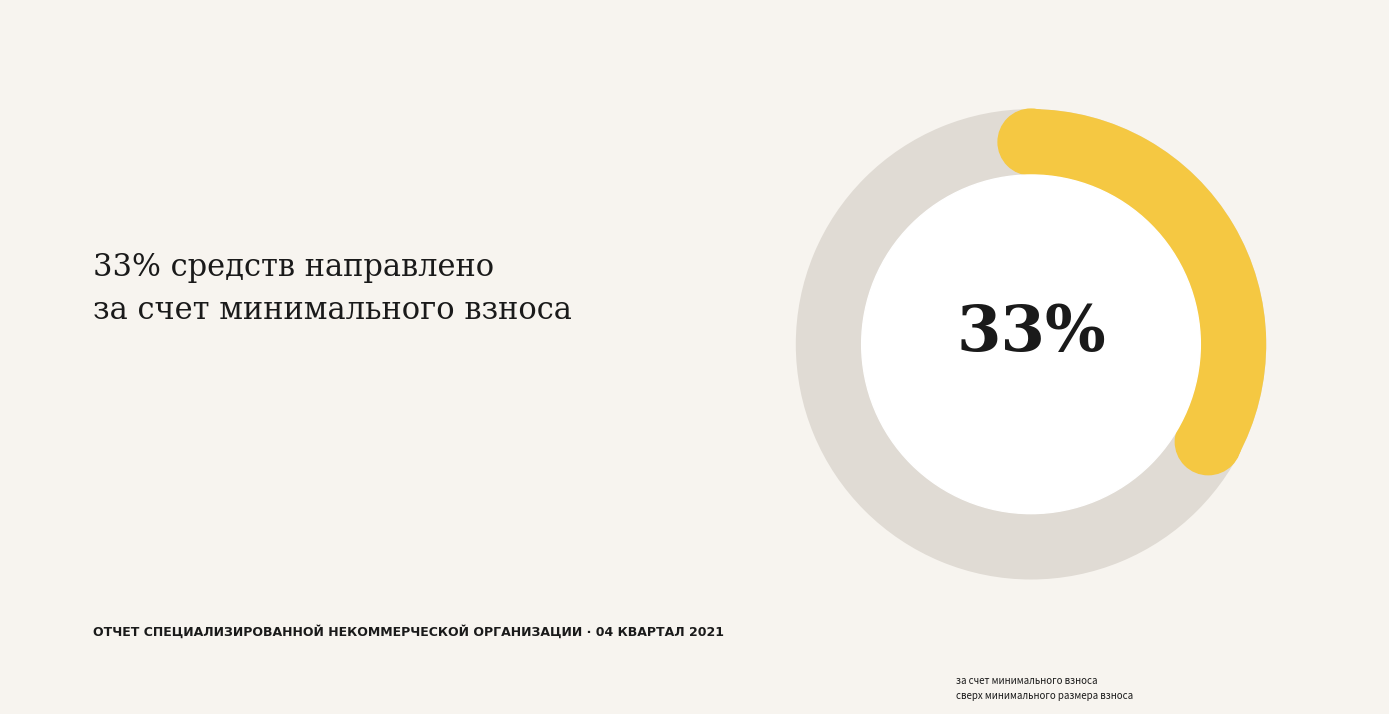

Which category has the smallest portion of the pie?

за счет минимального взноса